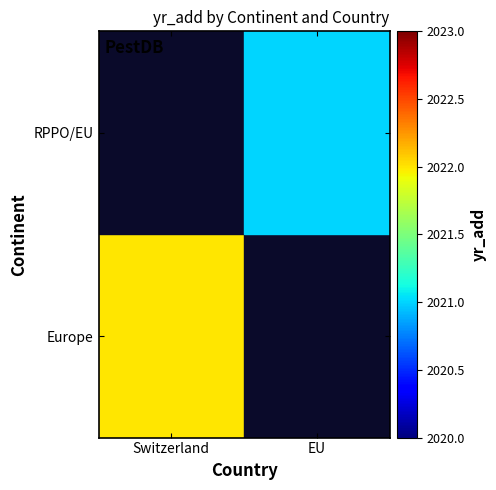

Which has a higher value, Switzerland or EU?

Switzerland